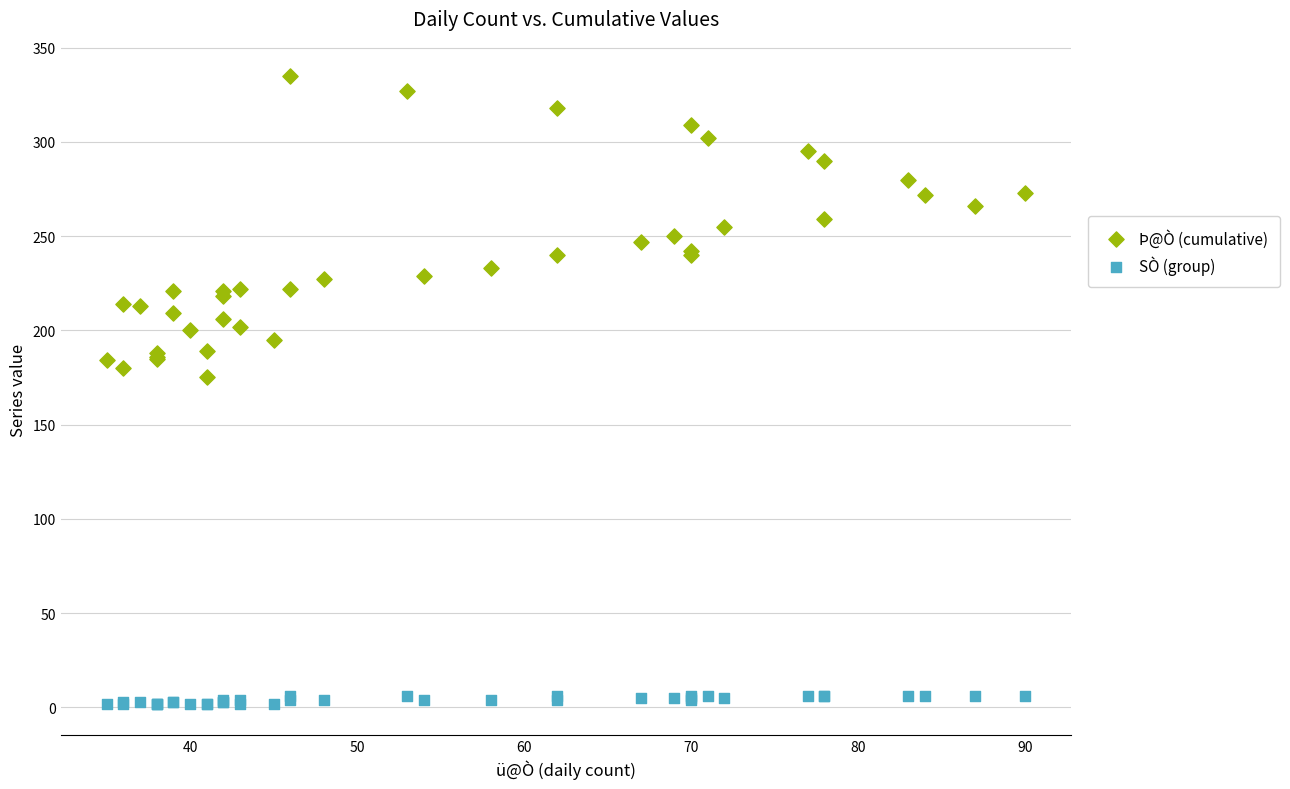

Which series reaches the maximum Y coordinate?

Þ@Ò (cumulative)